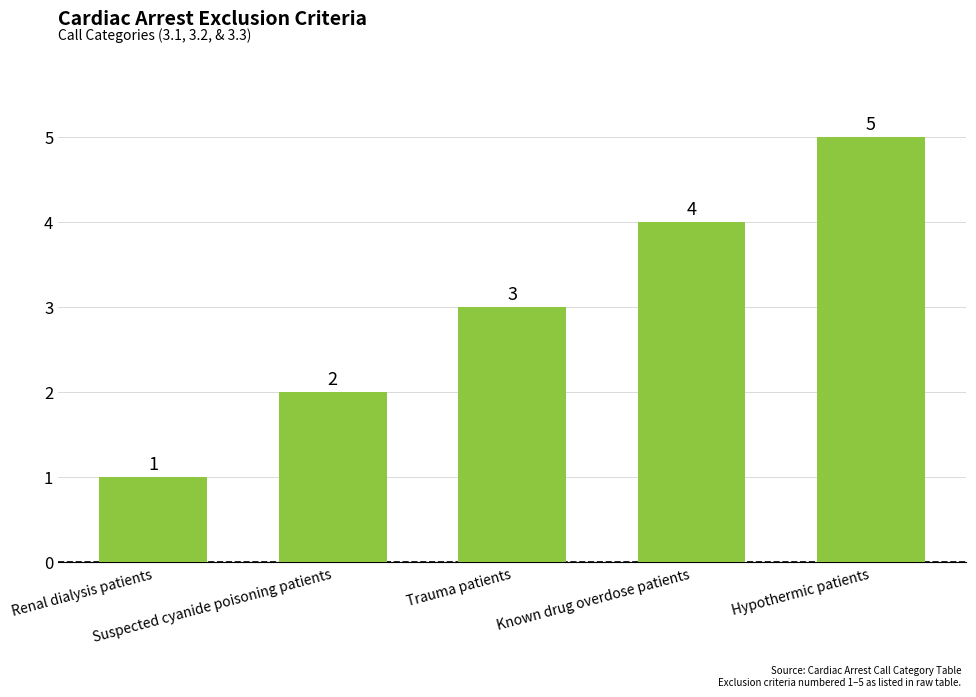

How many bars are there in total?

5